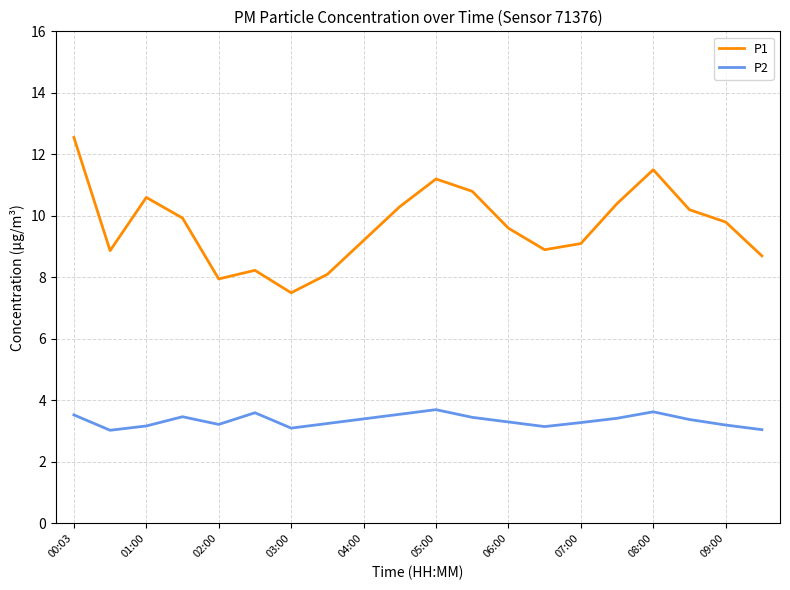

List the series in order of their peak value, lowest first.

P2, P1